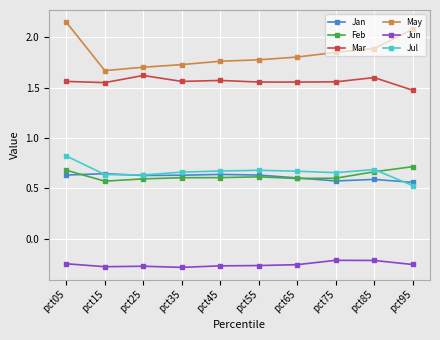

What is the spread (max minus min) of values at pct15?

1.9